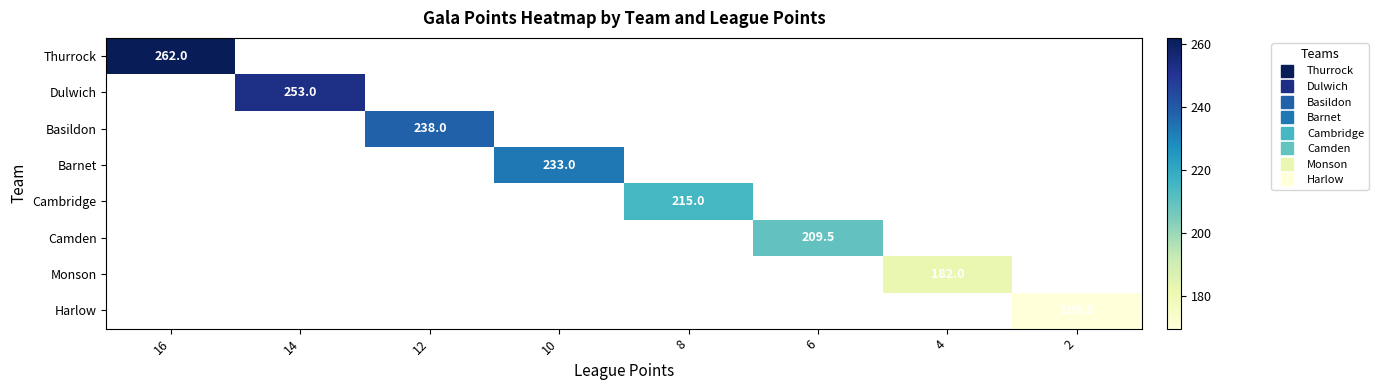

Count the number of categories in the chart.

8